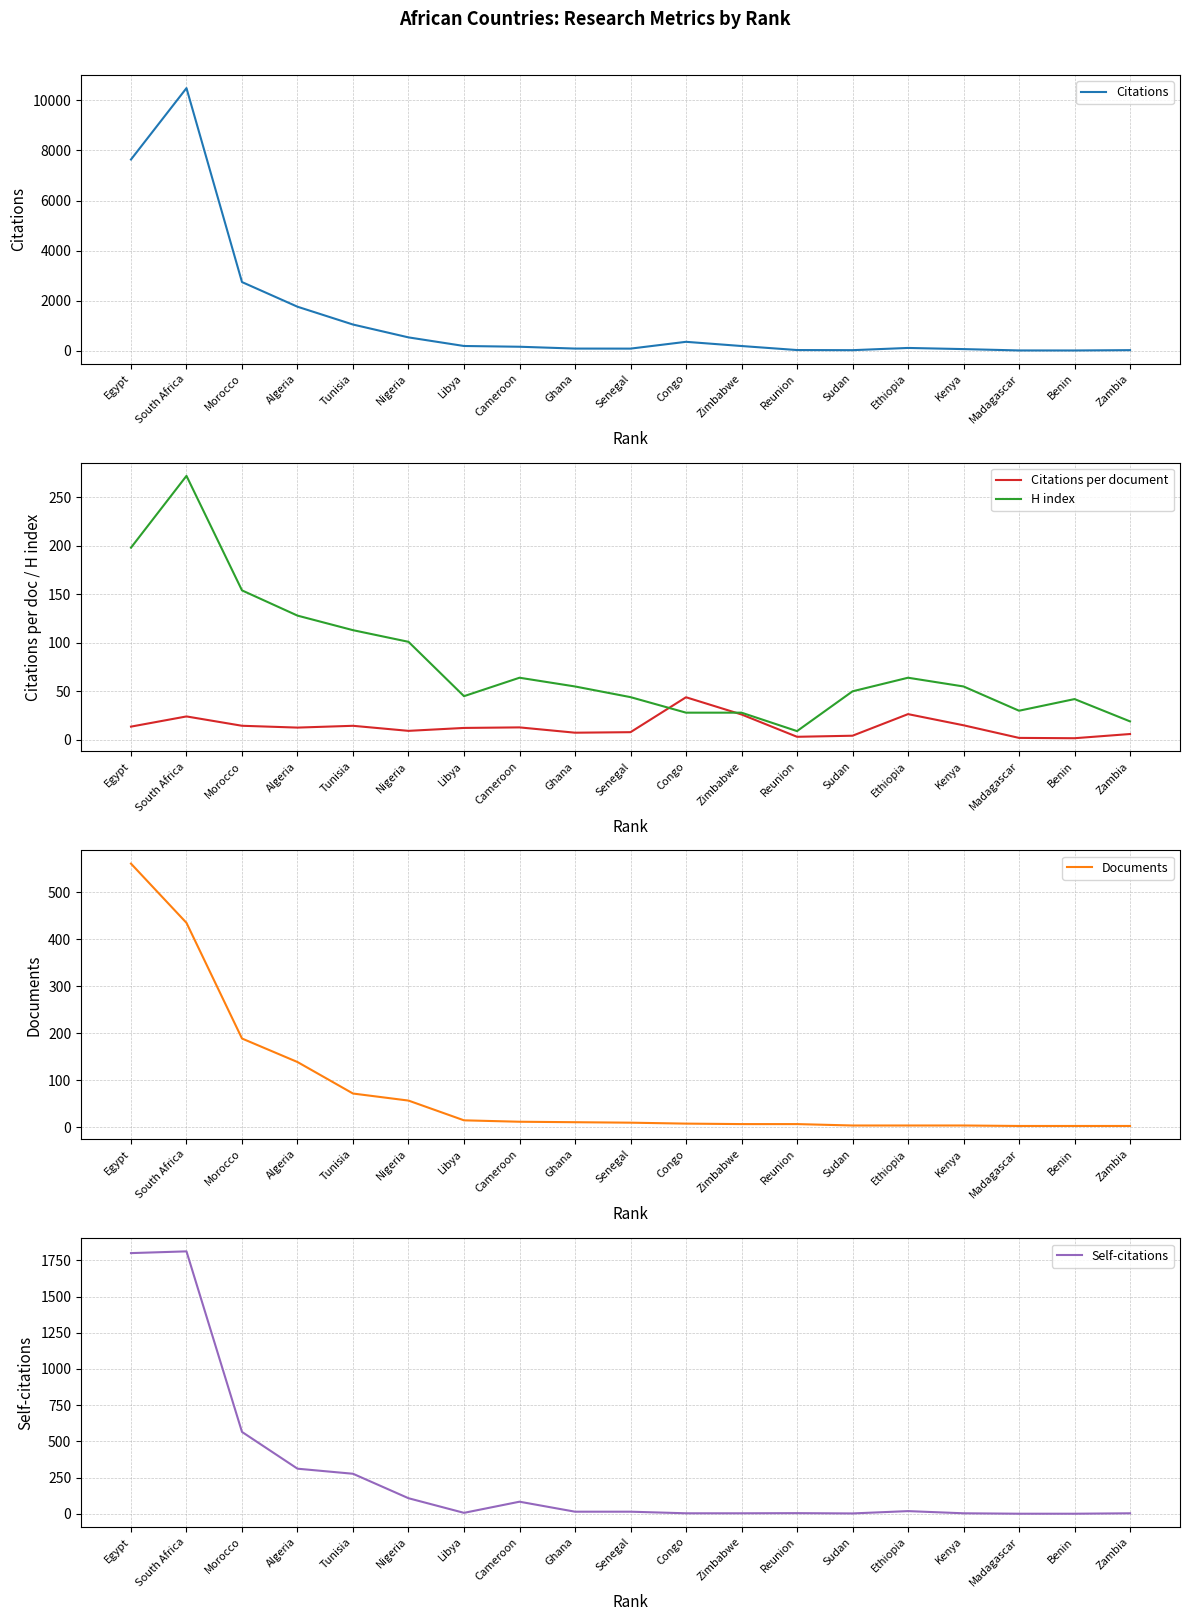

At which category is the sum across all series the highest?

South Africa